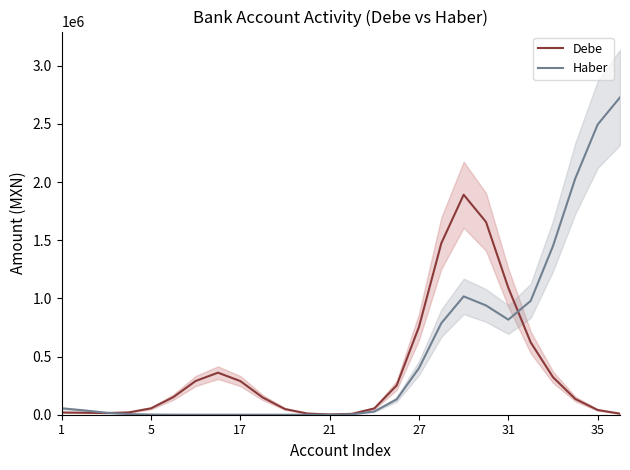

True or false: Debe and Haber intersect in this chart.

True